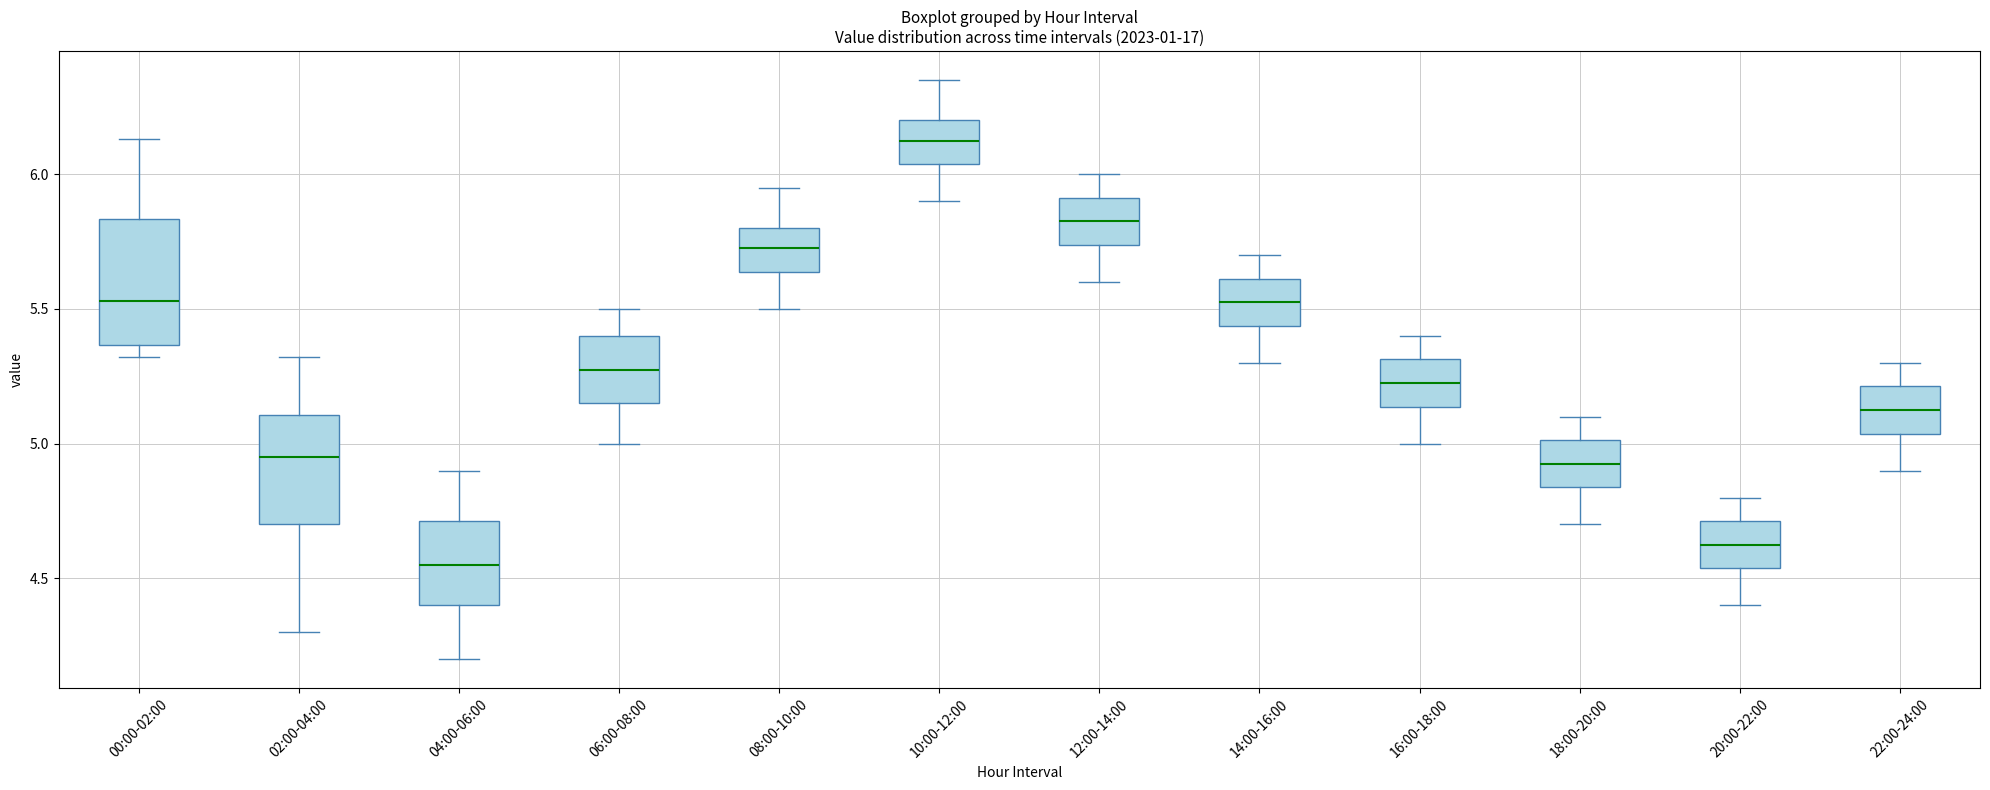

Which box has the highest median line?

10:00-12:00